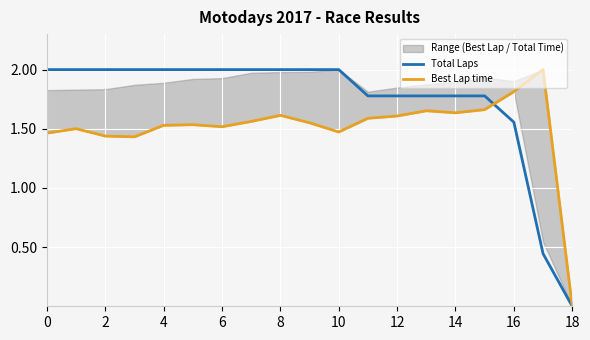

What is the value of the Total Laps point at the 4th from the left?

2.0